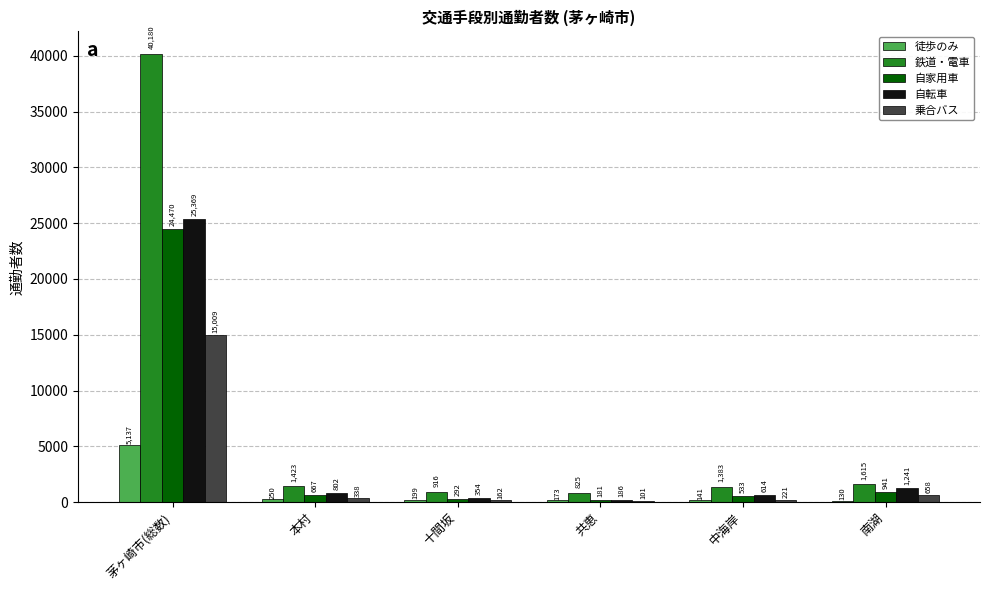

Reading left to right, list all the values displayed in this chart.

徒歩のみ: 茅ヶ崎市(総数)=5137	本村=250	十間坂=199	共恵=173	中海岸=141	南湖=130
鉄道・電車: 茅ヶ崎市(総数)=40180	本村=1423	十間坂=916	共恵=825	中海岸=1383	南湖=1615
自家用車: 茅ヶ崎市(総数)=24470	本村=667	十間坂=292	共恵=181	中海岸=533	南湖=941
自転車: 茅ヶ崎市(総数)=25369	本村=802	十間坂=354	共恵=186	中海岸=614	南湖=1241
乗合バス: 茅ヶ崎市(総数)=15009	本村=338	十間坂=162	共恵=101	中海岸=221	南湖=658